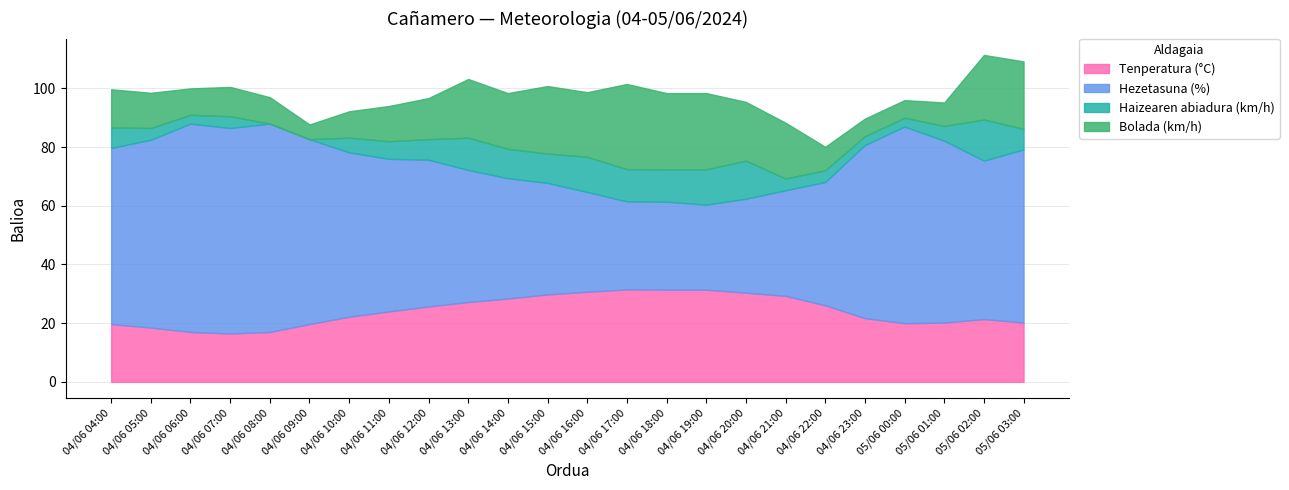

True or false: Bolada (km/h) has more than 1 interior local peaks.

True